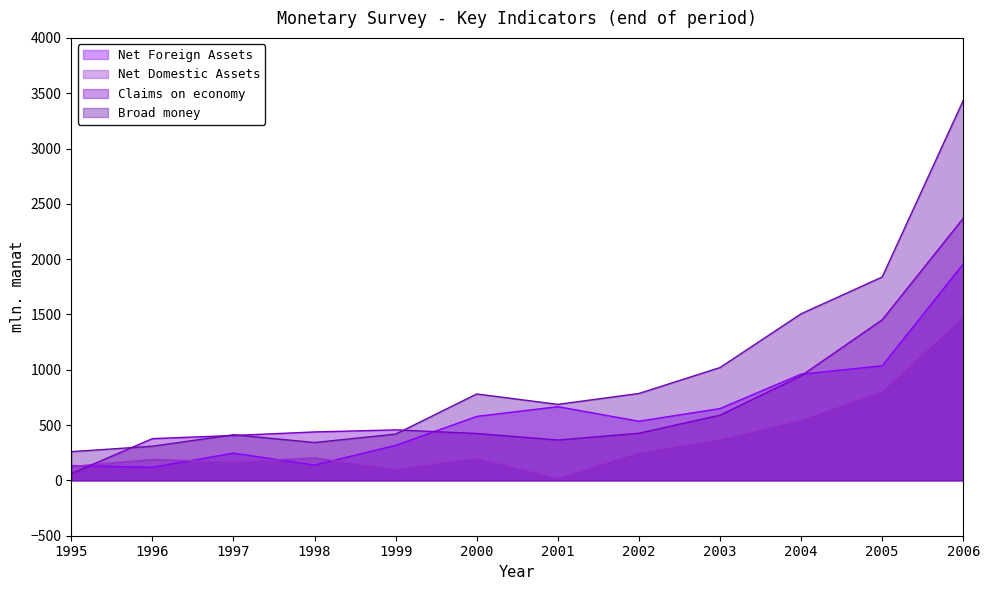

At how many categories does at least one series exceed 2831?

1